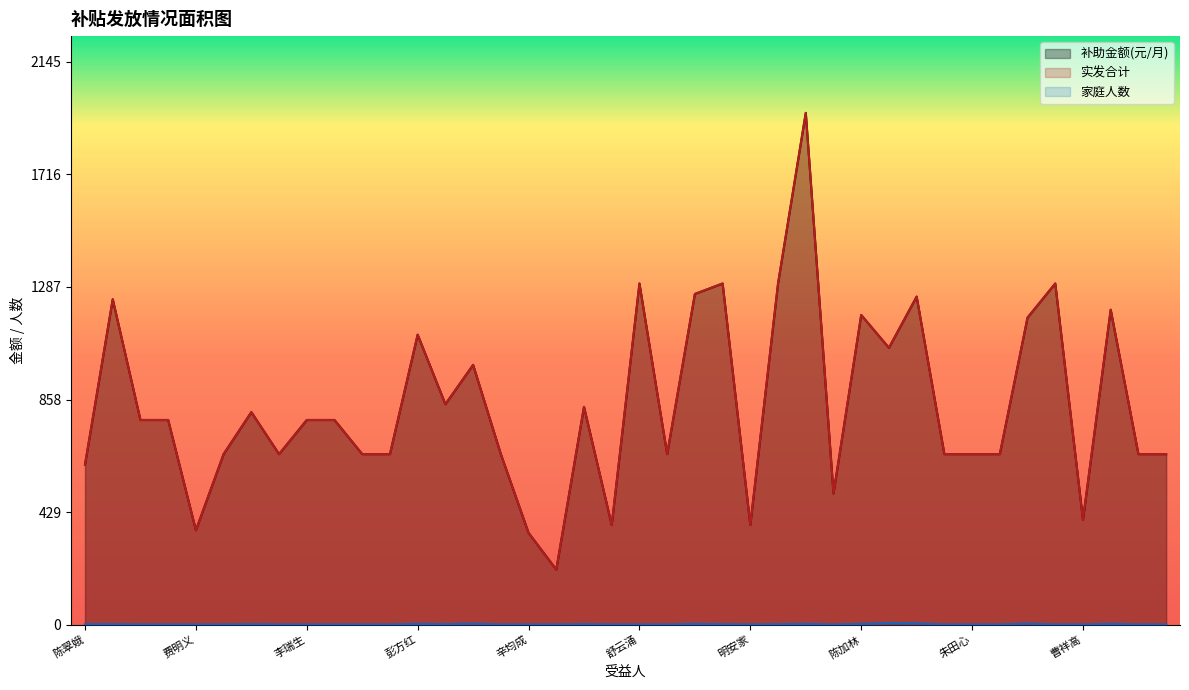

True or false: 家庭人数 and 实发合计 intersect in this chart.

False